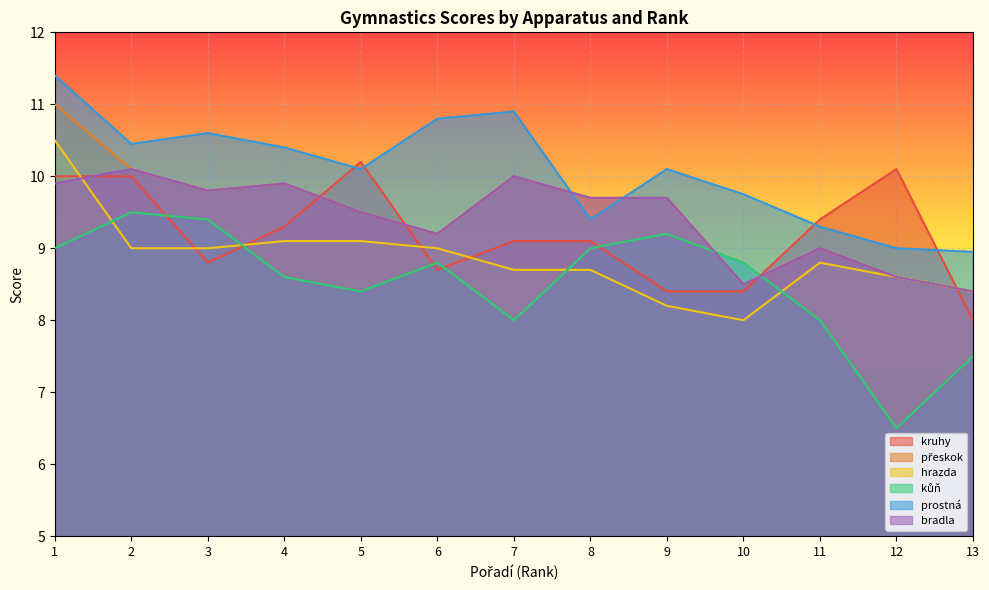

Reading left to right, list all the values displayed in this chart.

kruhy: 1=10.0	2=10.0	3=8.8	4=9.3	5=10.2	6=8.7	7=9.1	8=9.1	9=8.4	10=8.4	11=9.4	12=10.1	13=8.0
přeskok: 1=11.0	2=10.1	3=9.8	4=9.9	5=9.5	6=9.2	7=10.0	8=9.7	9=9.7	10=8.5	11=9.0	12=8.6	13=8.4
hrazda: 1=10.5	2=9.0	3=9.0	4=9.1	5=9.1	6=9.0	7=8.7	8=8.7	9=8.2	10=8.0	11=8.8	12=8.6	13=8.4
kůň: 1=9.0	2=9.5	3=9.4	4=8.6	5=8.4	6=8.8	7=8.0	8=9.0	9=9.2	10=8.8	11=8.0	12=6.5	13=7.5
prostná: 1=11.4	2=10.5	3=10.6	4=10.4	5=10.1	6=10.8	7=10.9	8=9.4	9=10.1	10=9.8	11=9.3	12=9.0	13=8.9
bradla: 1=9.9	2=10.1	3=9.8	4=9.9	5=9.5	6=9.2	7=10.0	8=9.7	9=9.7	10=8.5	11=9.0	12=8.6	13=8.4